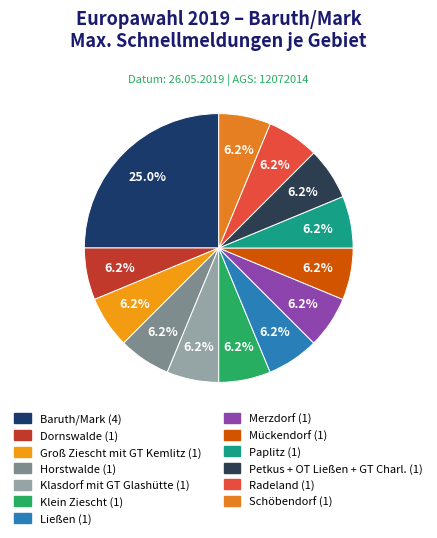

To the nearest percent, what is the combined percentage of Petkus + OT Ließen + GT Charl. and Paplitz?

12%